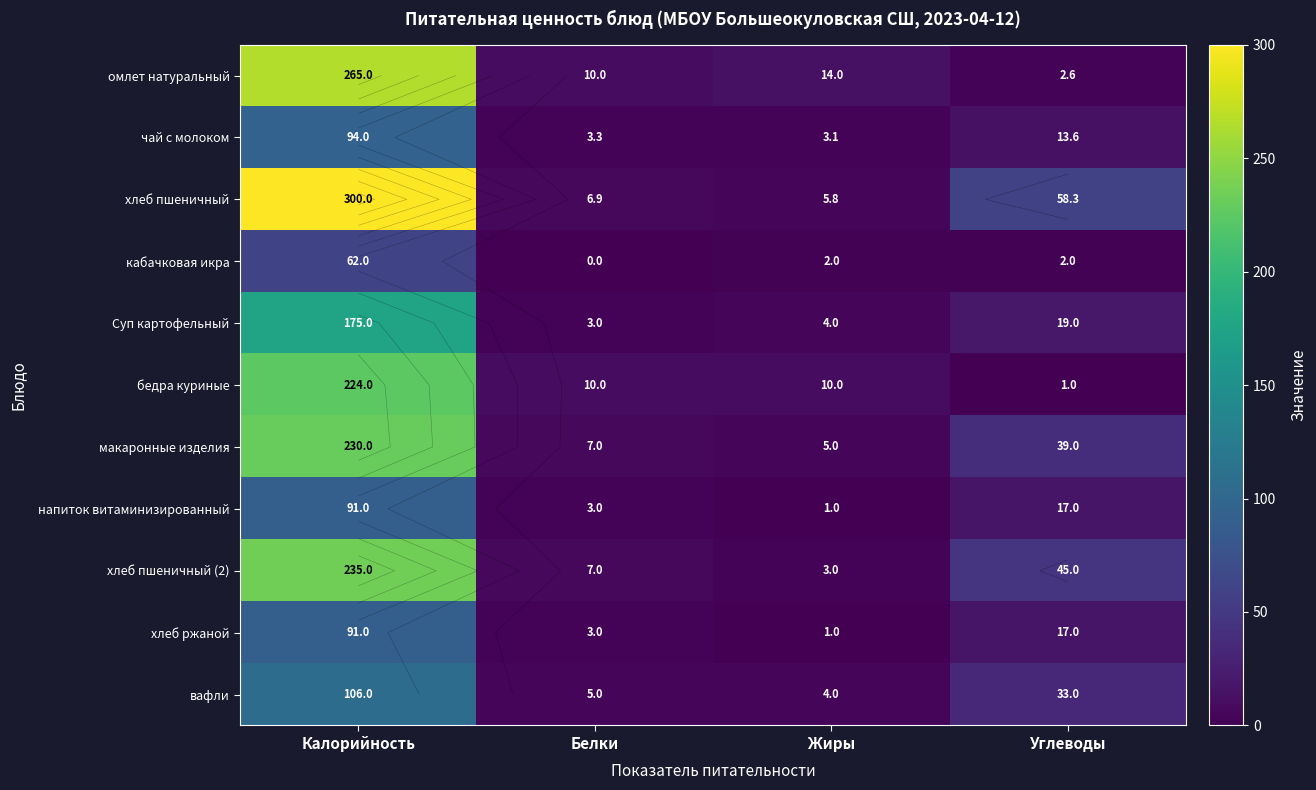

Is the value of хлеб ржаной at Углеводы greater than the value of хлеб пшеничный (2) at Жиры?

Yes